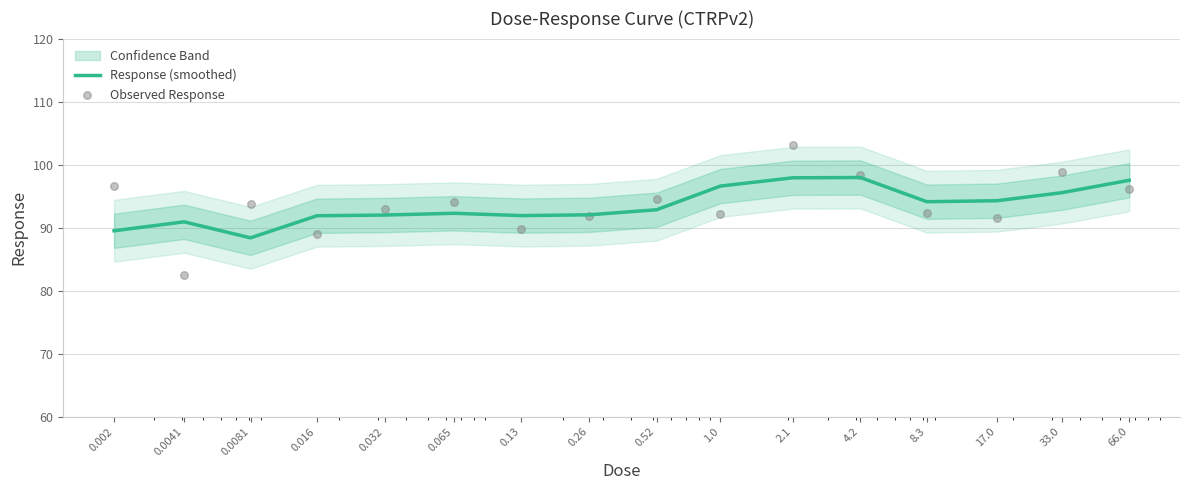

At how many categories does at least one series exceed 89?

16